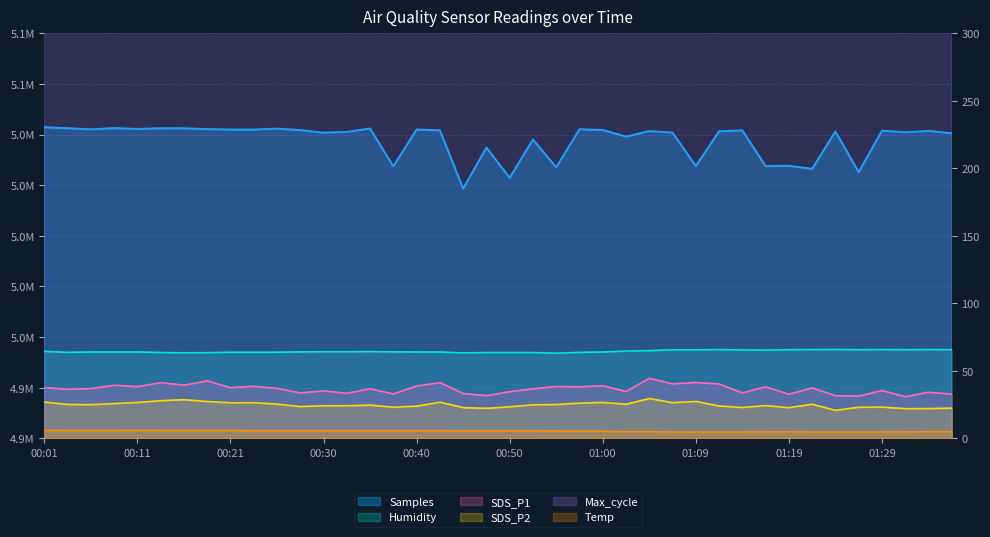

Does the chart have visible grid lines?

Yes